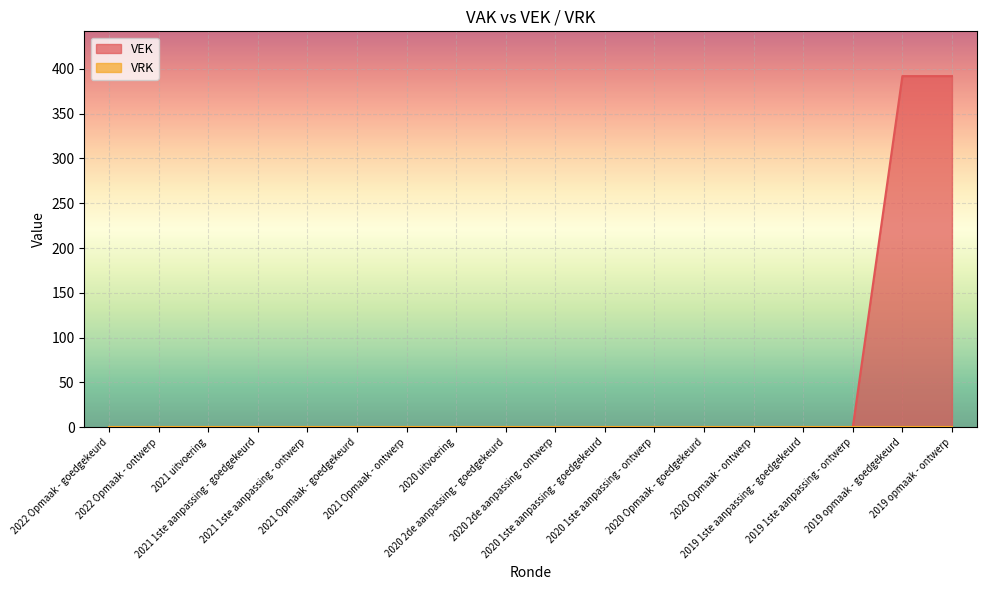

What is the sum of all values?

784